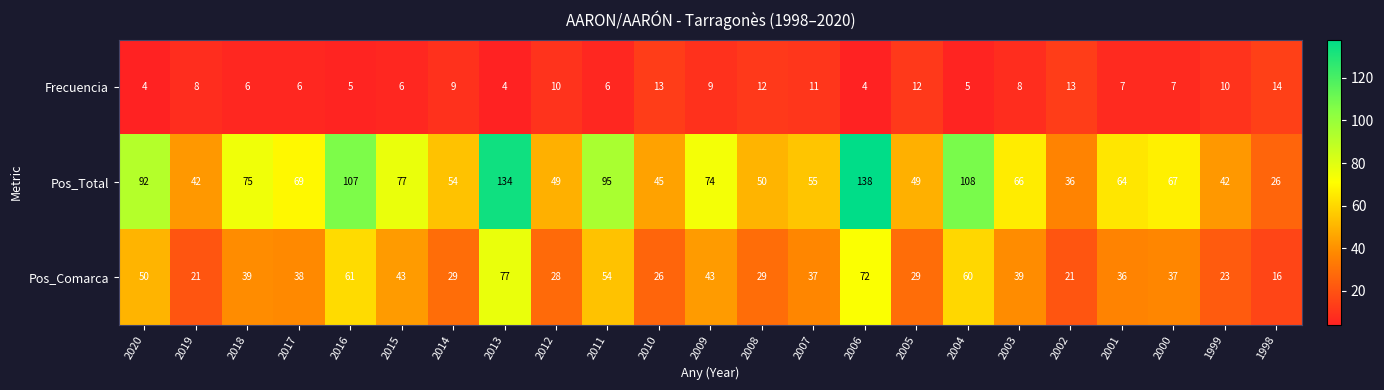

What is the sum of the Pos_Total values at 2006 and 2001?

202